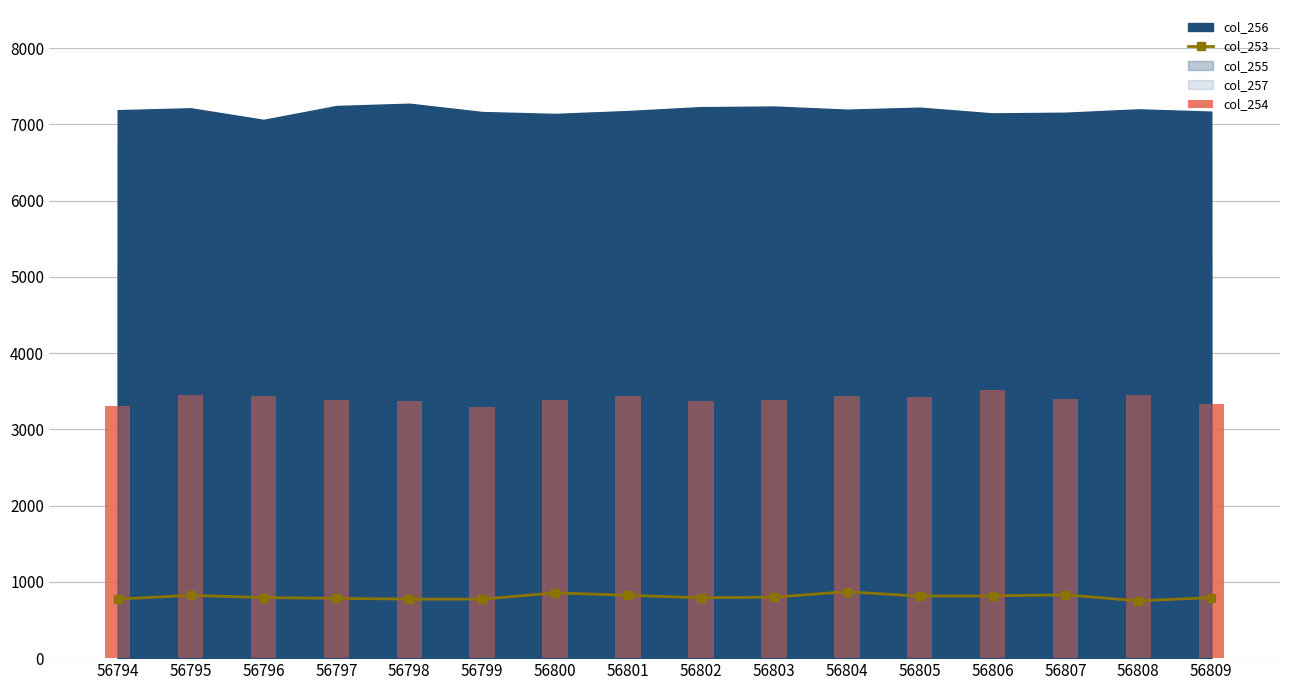

Where is col_254 nearest to the value 3398?

56807